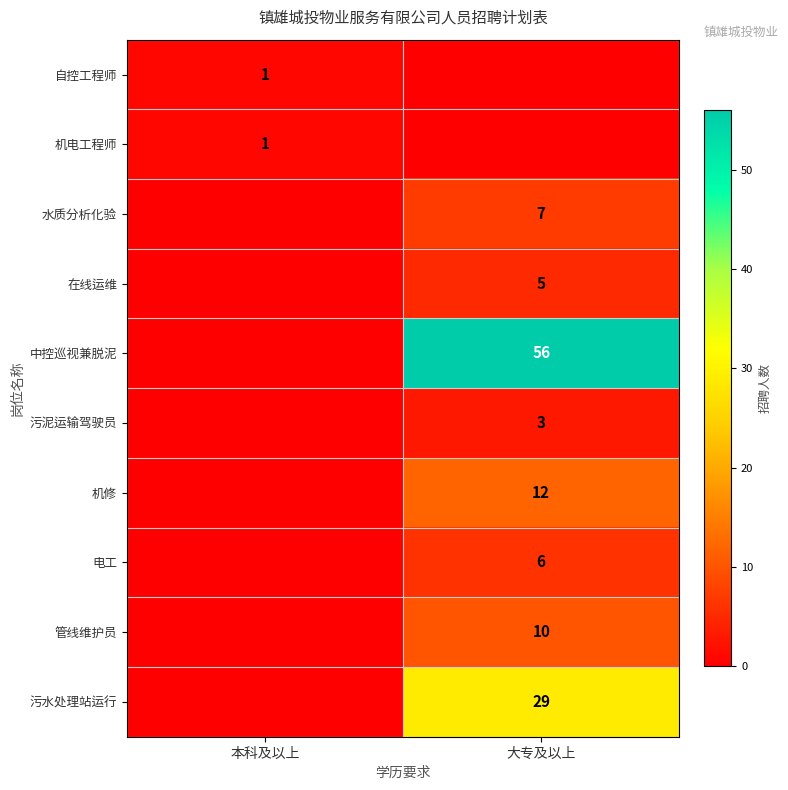

Is it true that 在线运维 equals 5 at 大专及以上?

True